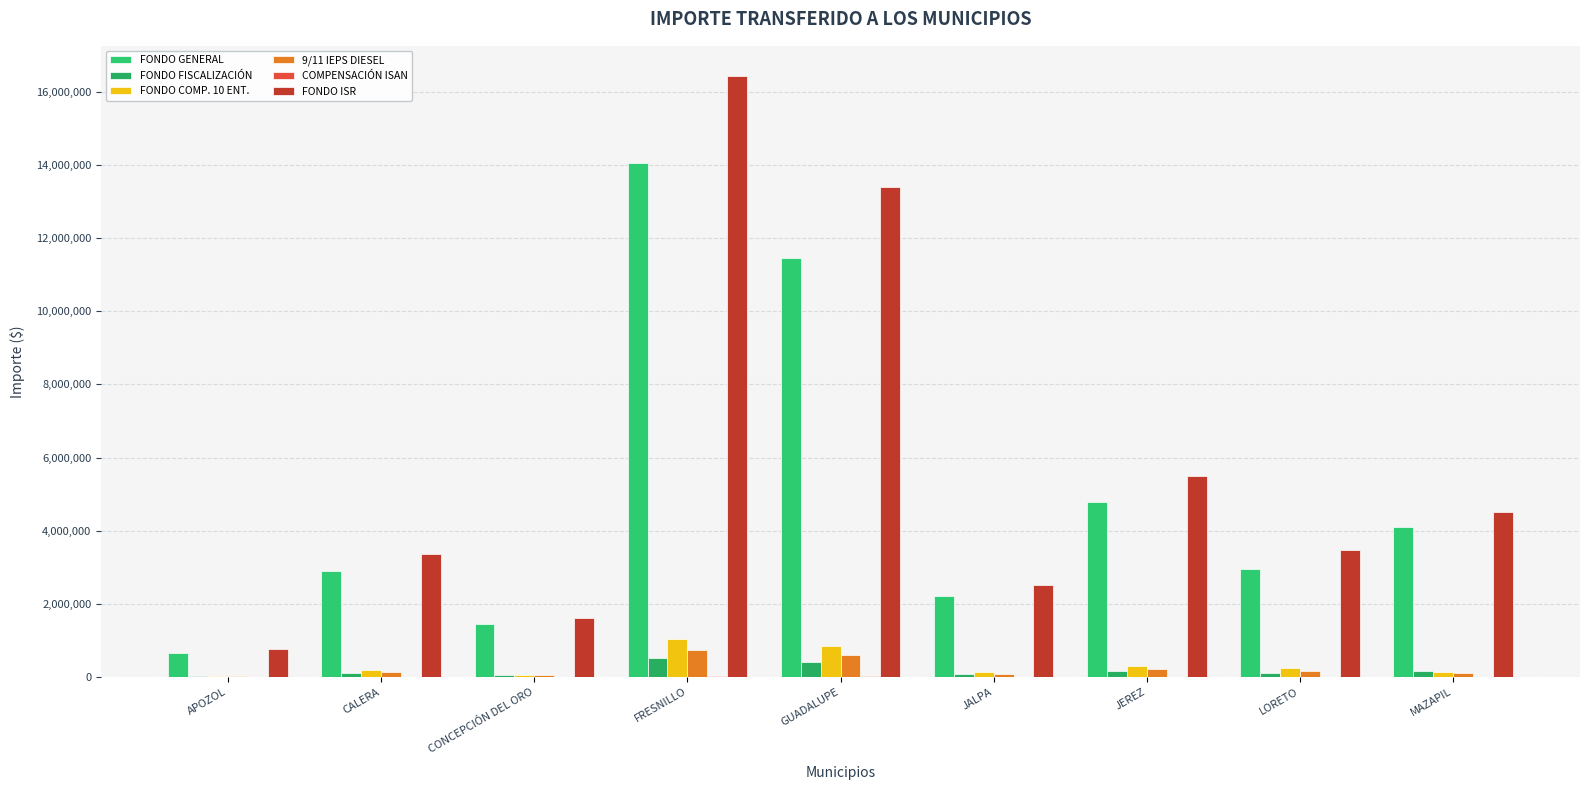

How many groups of bars are there?

9